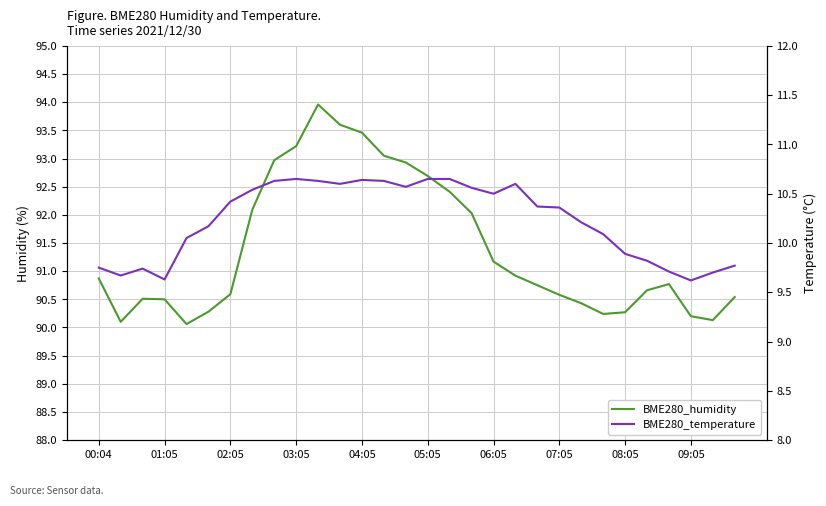

How many data points in BME280_temperature are less than 10?

10